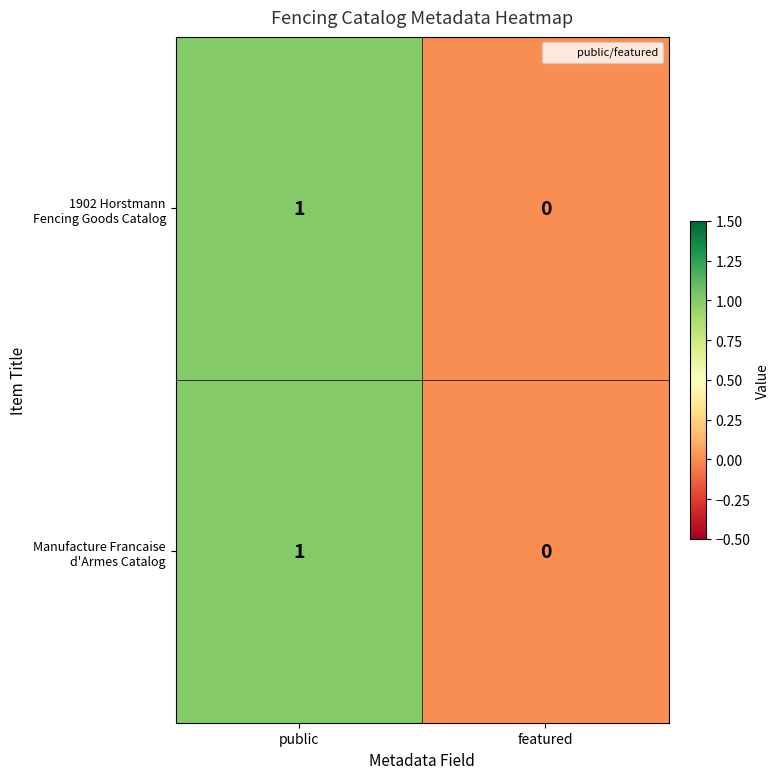

Which label corresponds to the smallest value in the chart?

featured